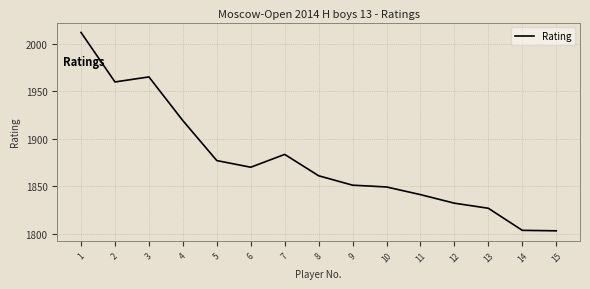

Where is the first local minimum?

2